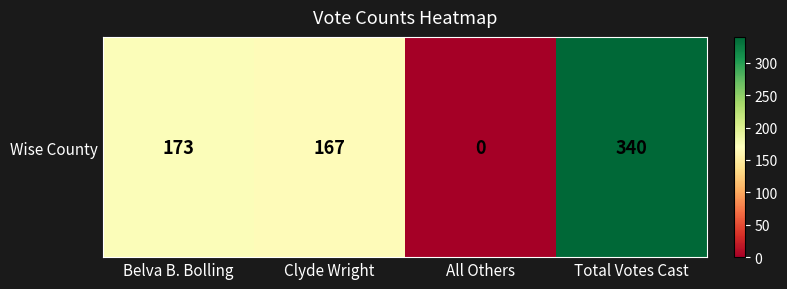

Which label corresponds to the smallest value in the chart?

All Others